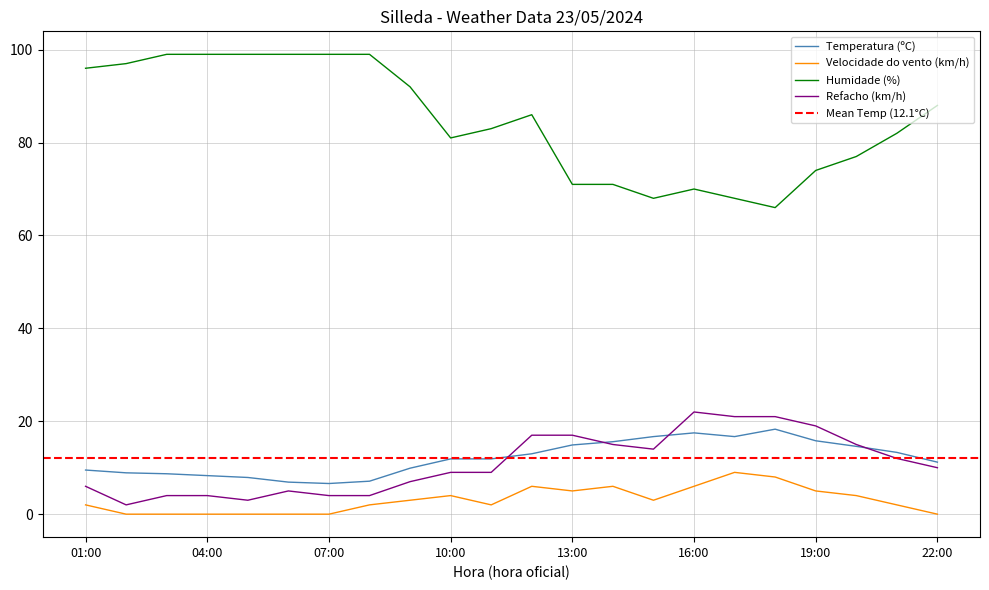

What is the greatest value displayed?

99.0